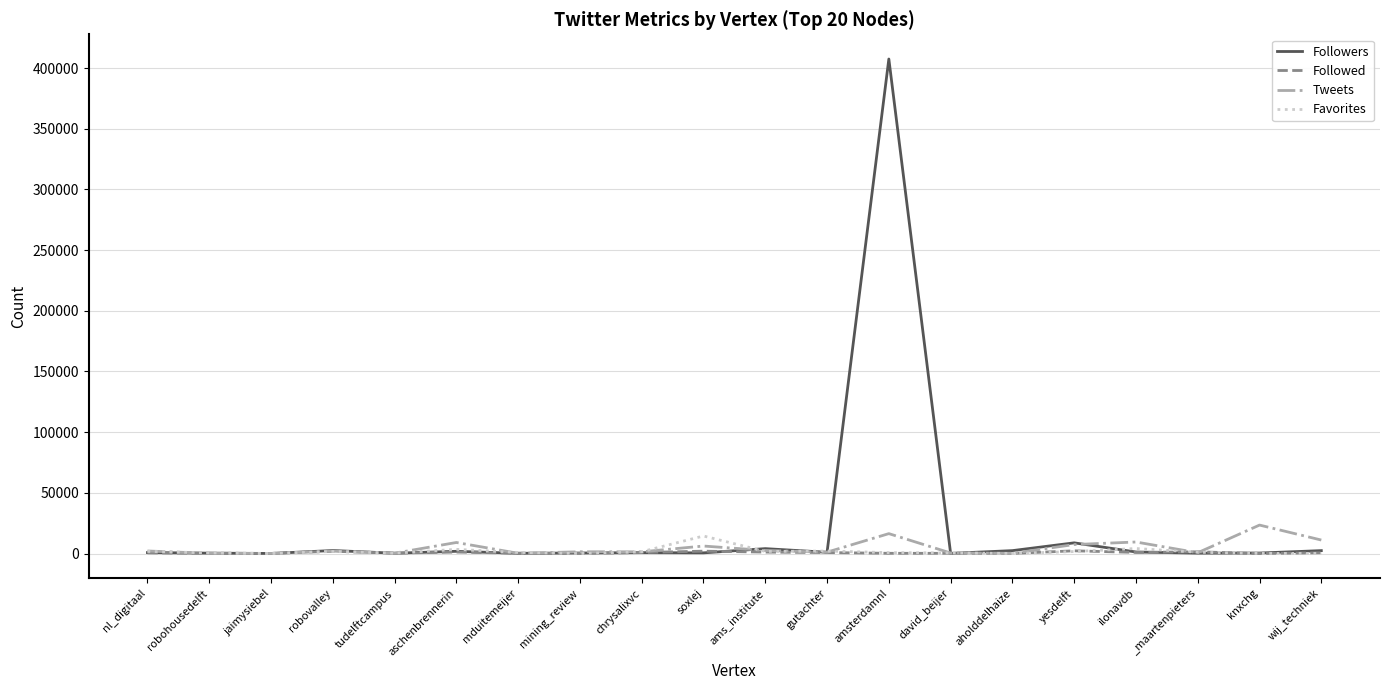

Which series has the largest range (max minus min)?

Followers